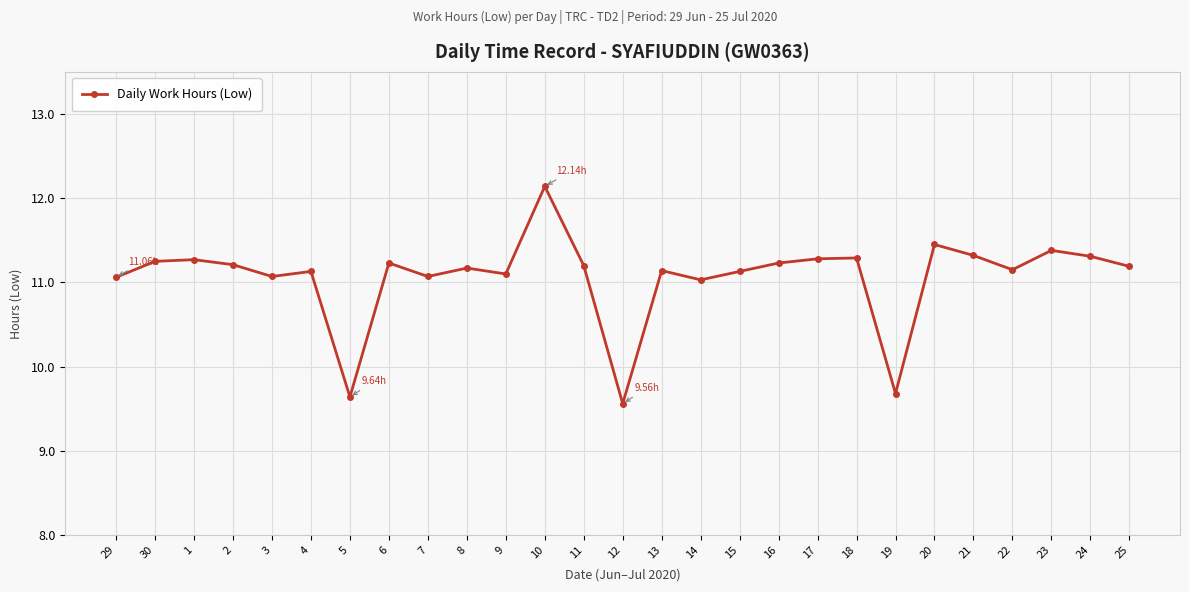

Which has a higher value, 13 or 23?

23